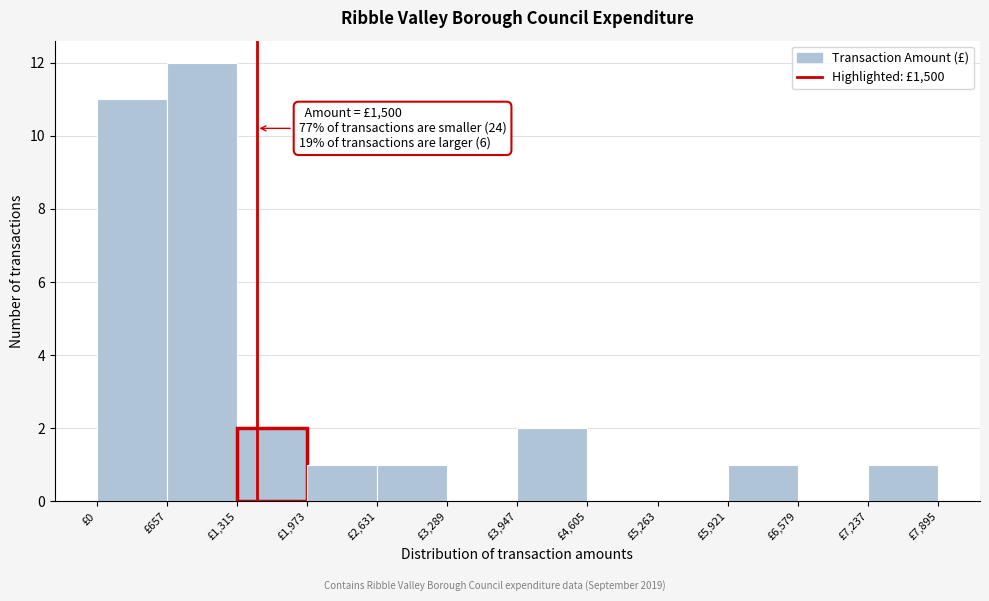

Over which range of the x-axis is the bar tallest?

700 to 1300